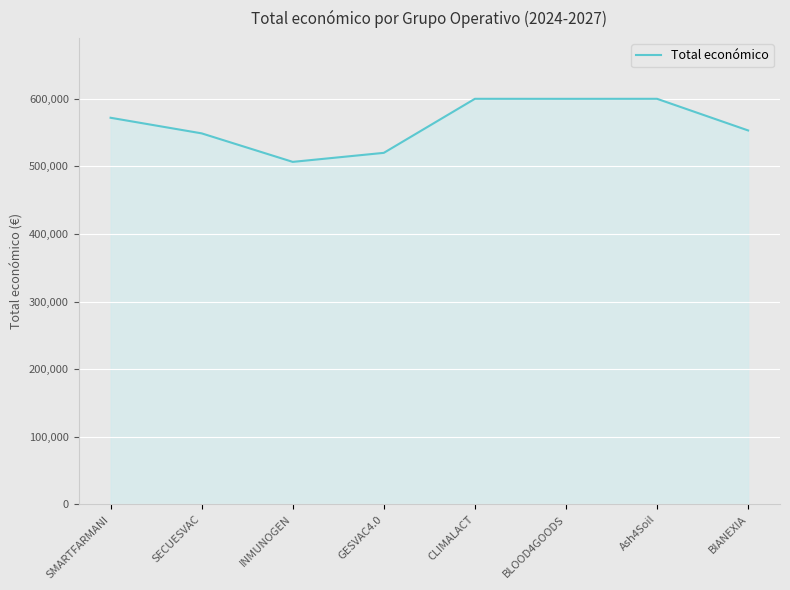

What is the minimum value shown in the chart?

506703